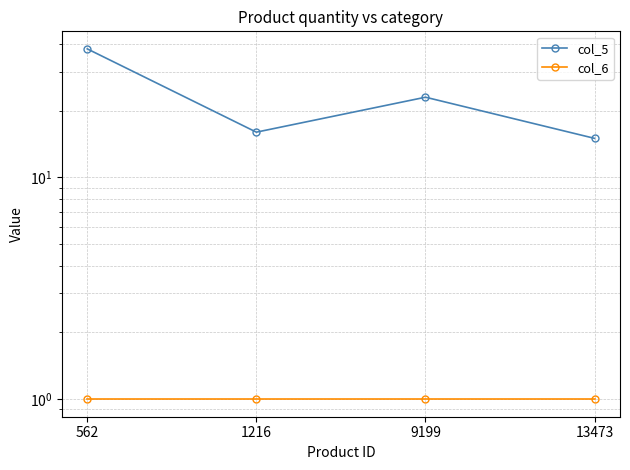

Which series has the largest total across all categories?

col_5